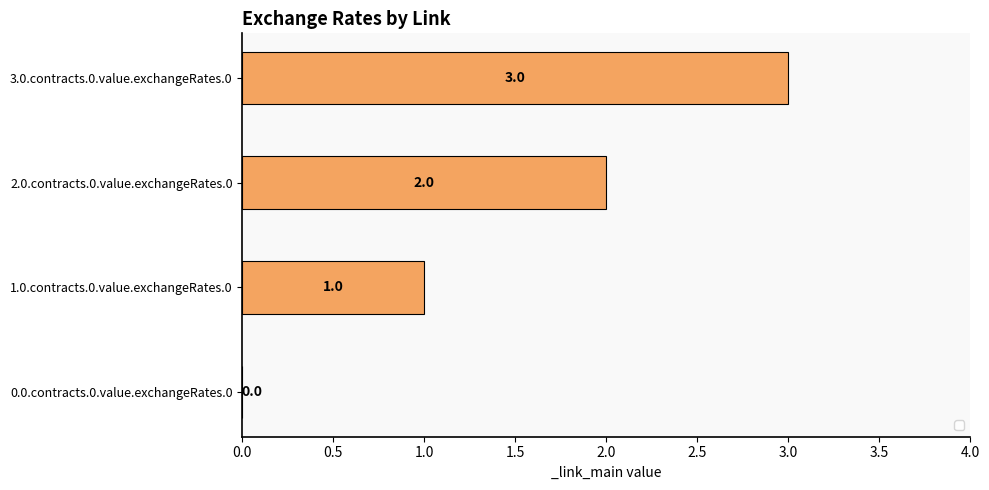

What is the maximum value shown in the chart?

3